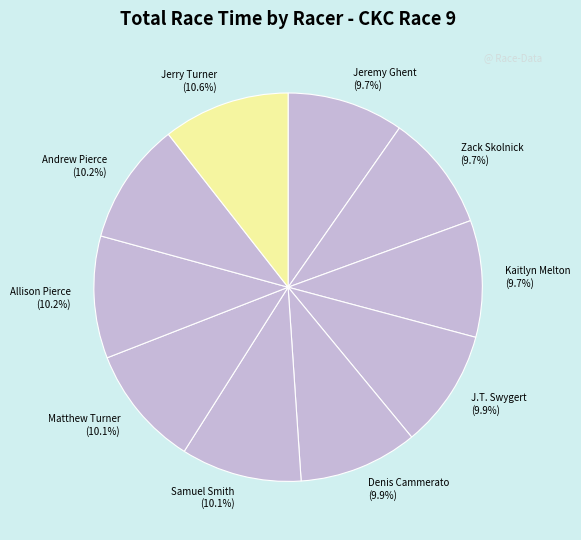

Between Denis Cammerato and Jerry Turner, which is larger?

Jerry Turner